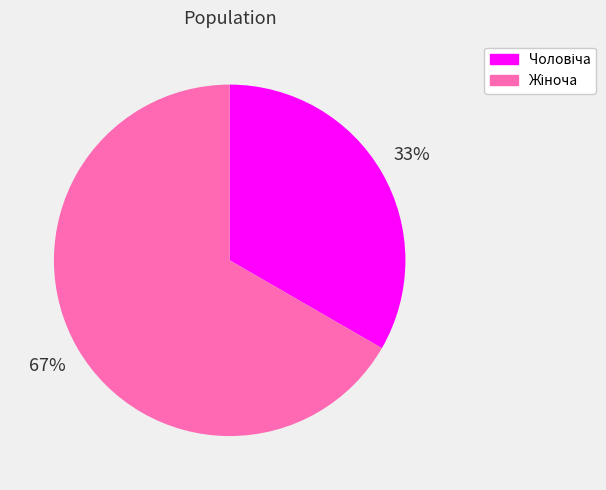

Is there any slice that represents more than half of the pie?

Yes